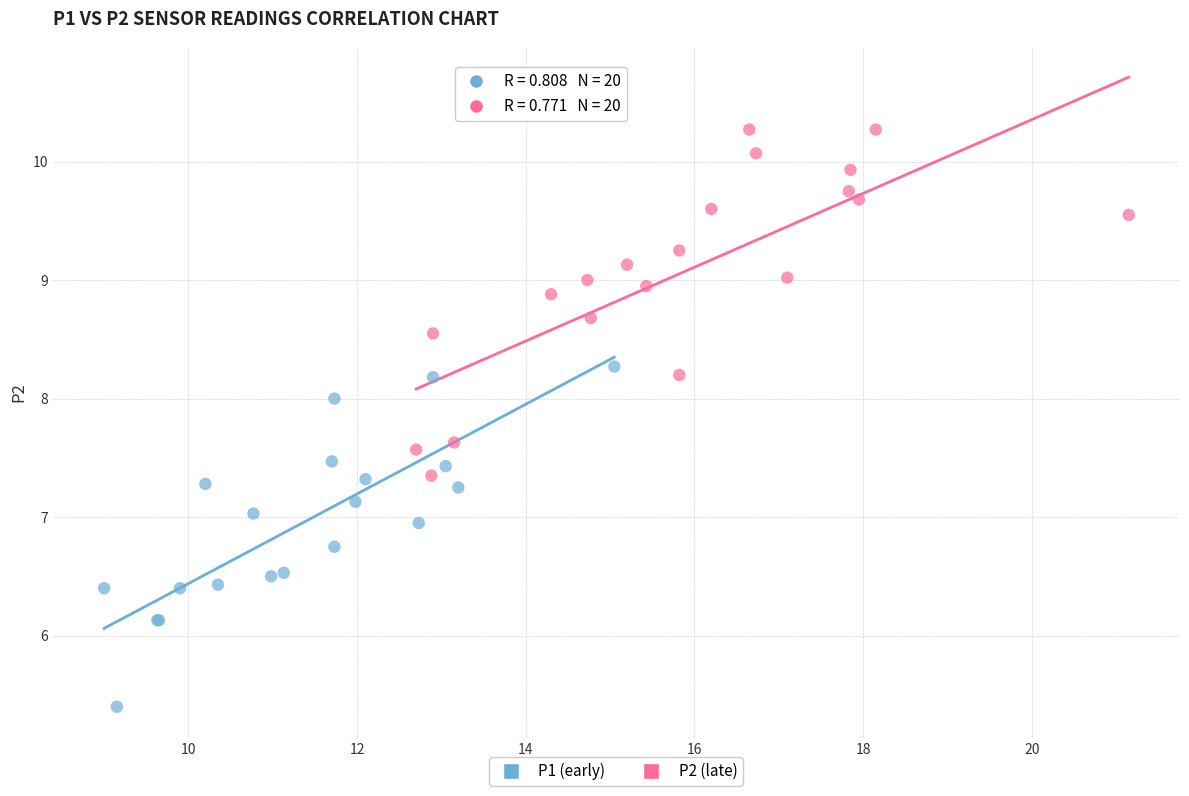

Which series has the largest Y range (max minus min)?

P2 (late)